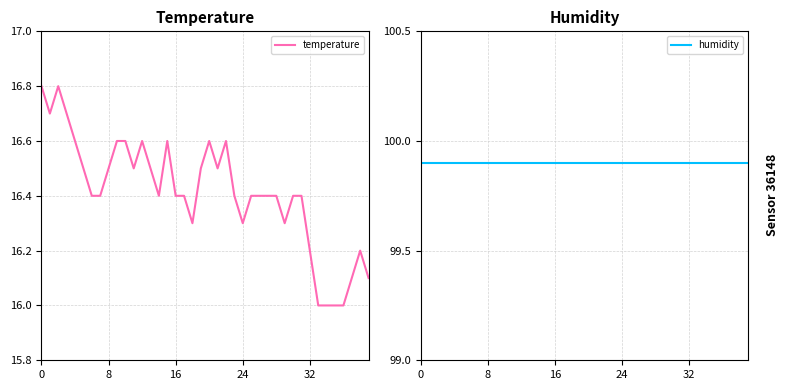

Is this an area chart (filled region under the line)?

No